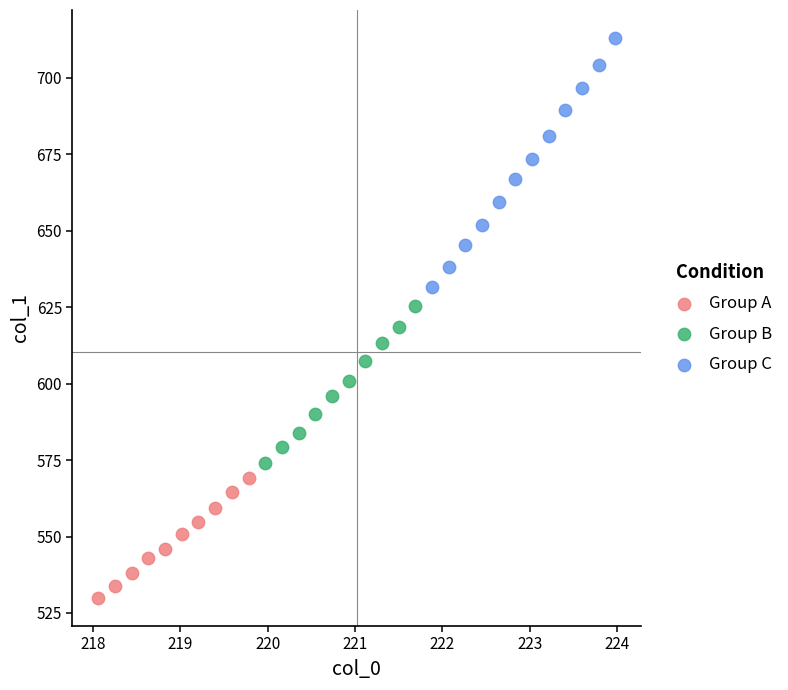

Which series has the widest spread of Y values?

Group C